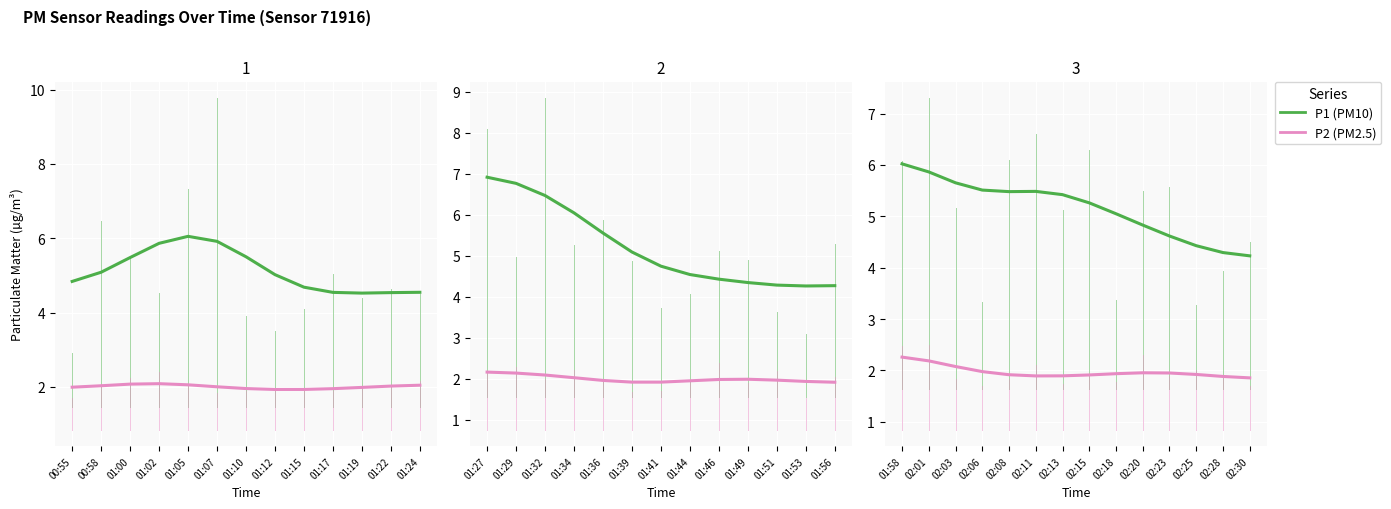

Rank the series at 01:15 from highest to lowest value.

P1, P2